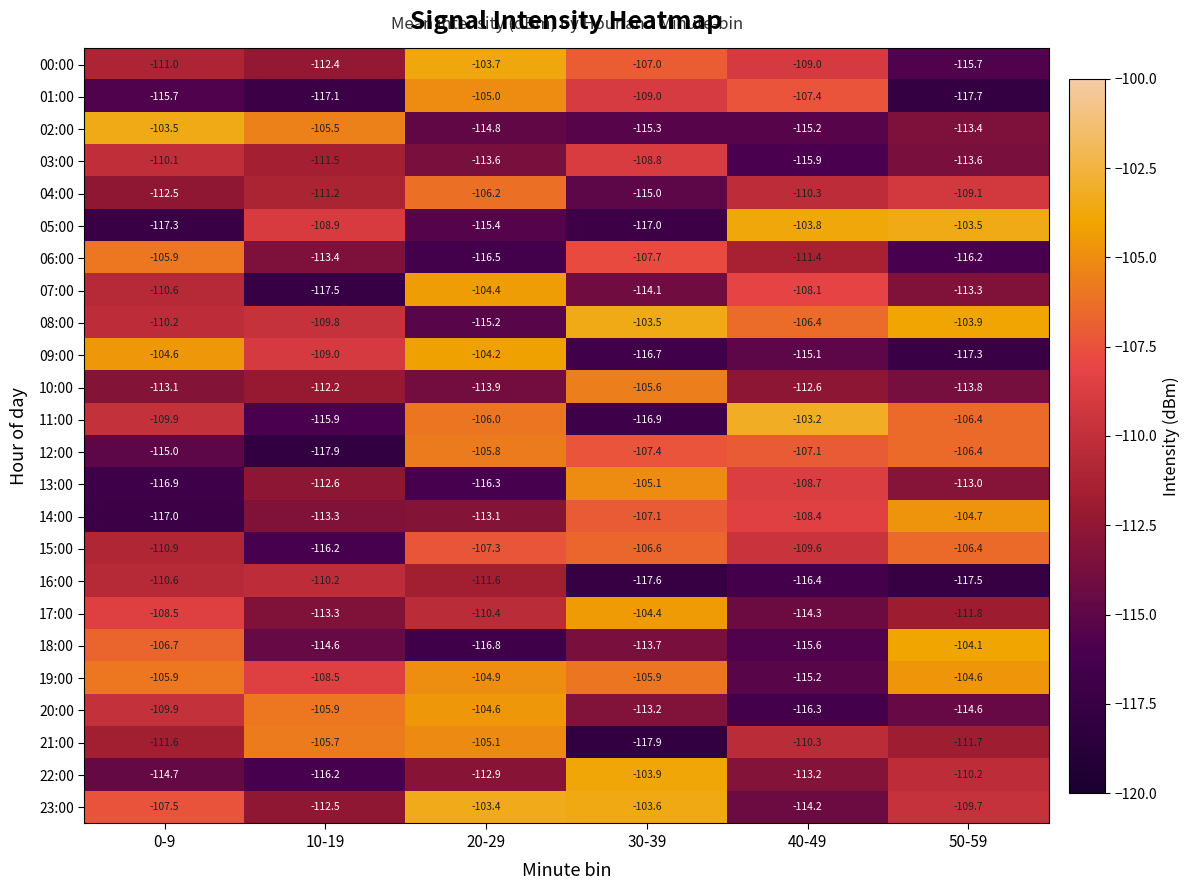

Read the 11:00 value at 30-39.

-116.9